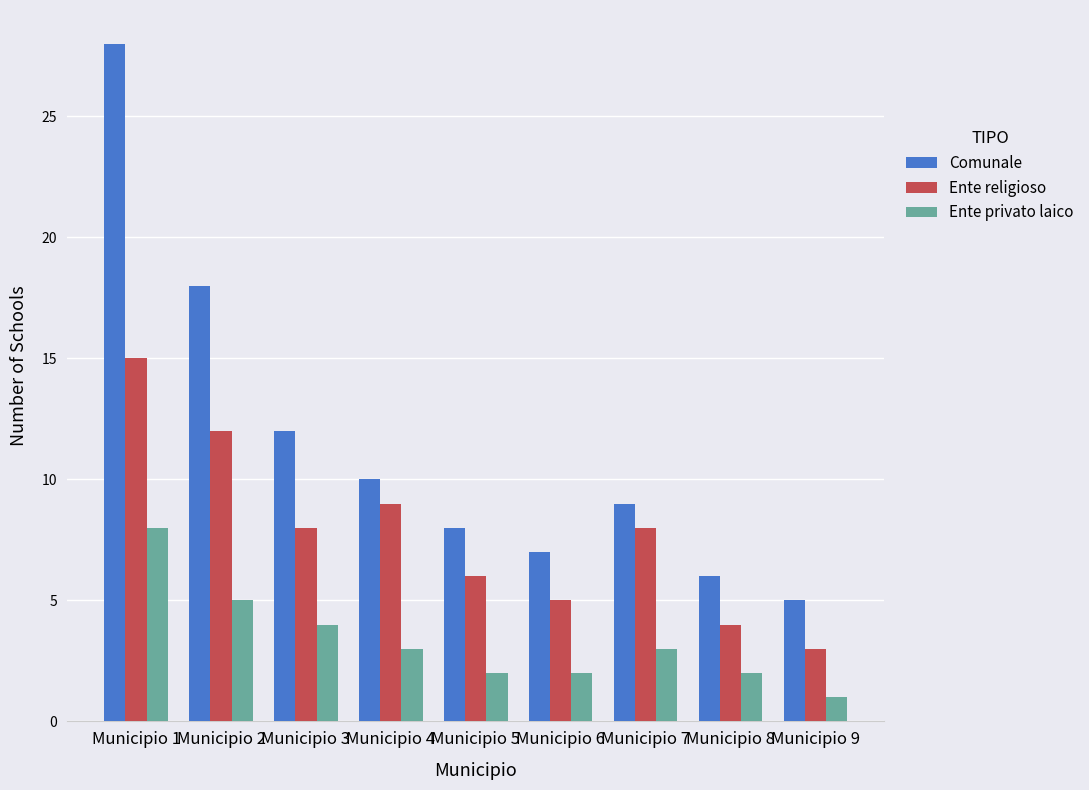

Reading left to right, extract all data points from this chart.

Comunale: Municipio 1=28	Municipio 2=18	Municipio 3=12	Municipio 4=10	Municipio 5=8	Municipio 6=7	Municipio 7=9	Municipio 8=6	Municipio 9=5
Ente religioso: Municipio 1=15	Municipio 2=12	Municipio 3=8	Municipio 4=9	Municipio 5=6	Municipio 6=5	Municipio 7=8	Municipio 8=4	Municipio 9=3
Ente privato laico: Municipio 1=8	Municipio 2=5	Municipio 3=4	Municipio 4=3	Municipio 5=2	Municipio 6=2	Municipio 7=3	Municipio 8=2	Municipio 9=1